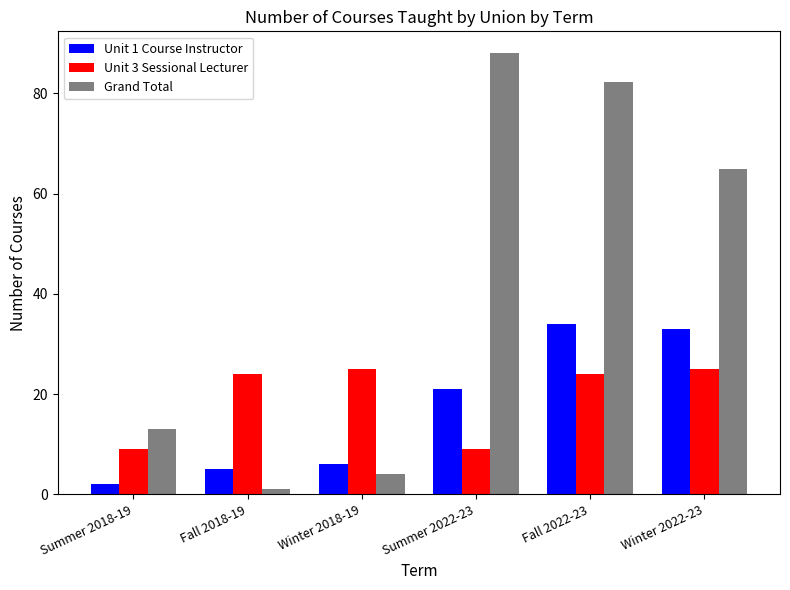

What is the difference between the maximum and second lowest values in the Unit 1 Course Instructor series?

29.0